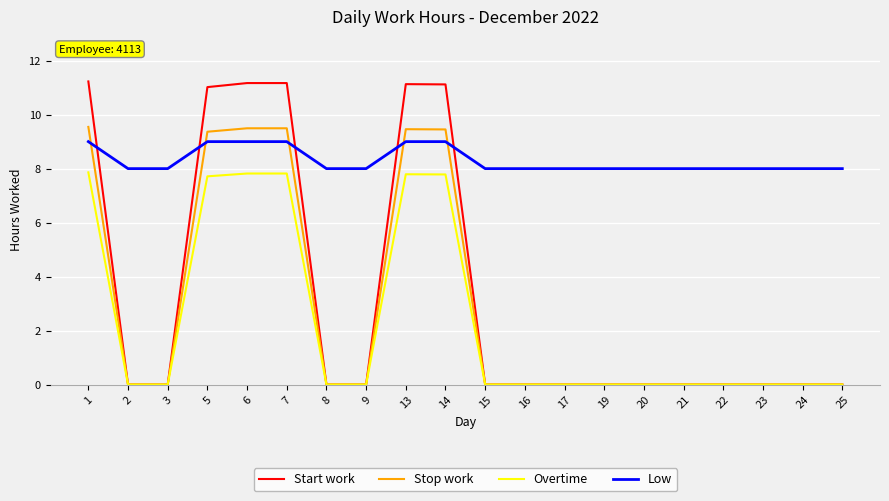

What is the sum of all Low values?

166.0